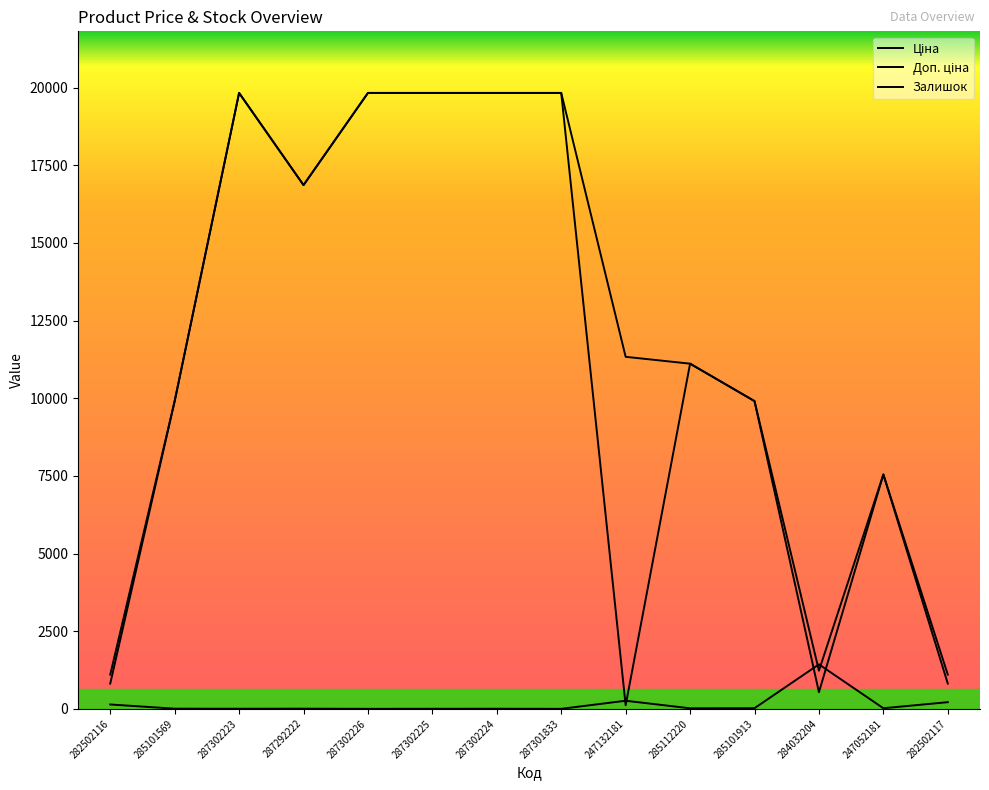

Reading right to left, list all the values displayed in this chart.

Ціна: 813.0	7545.9	535.4	9908.5	11113.6	113.3	19831.1	19831.1	19831.1	19831.1	16863.2	19831.1	9908.5	813.0
Доп. ціна: 1101.8	7545.9	1227.2	9908.5	11113.6	11334.0	19831.1	19831.1	19831.1	19831.1	16863.2	19831.1	9908.5	1101.8
Залишок: 214.0	19.0	1432.0	20.0	17.0	260.0	0.0	3.0	2.0	0.0	5.0	3.0	5.0	140.0